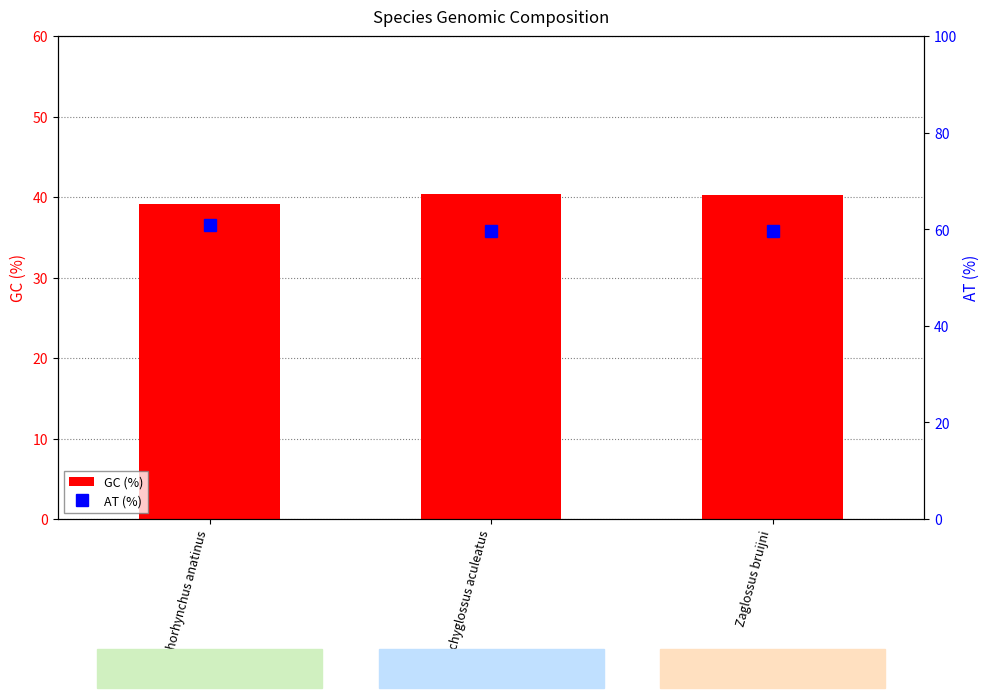

Does the chart contain any negative values?

No